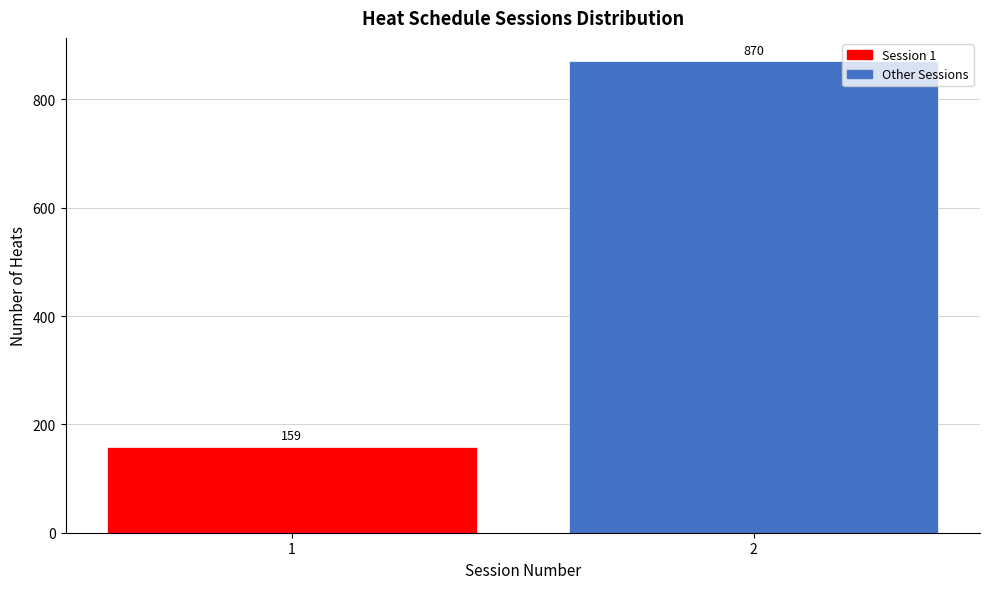

Reading right to left, list all the values displayed in this chart.

870	159